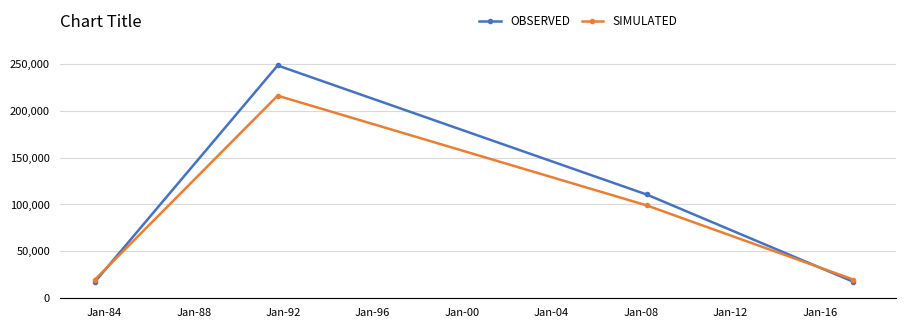

Which series has the largest range (max minus min)?

OBSERVED